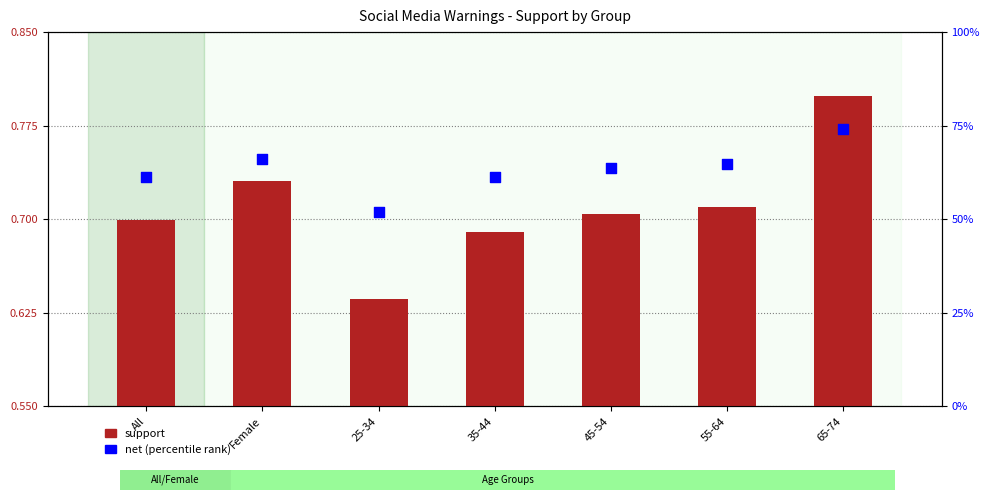

At which category is the sum across all series the highest?

65-74